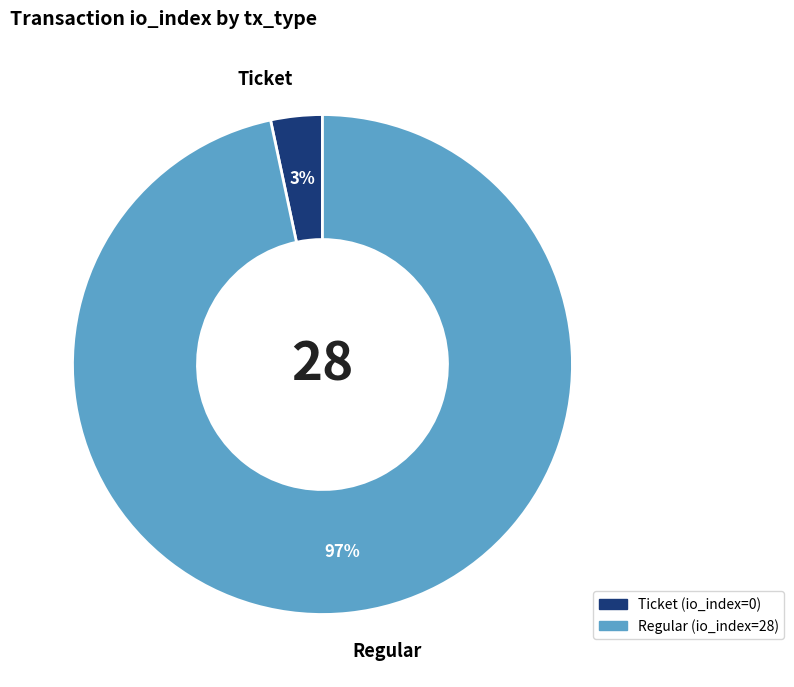

Is the sum of Regular and Ticket greater than half?

Yes